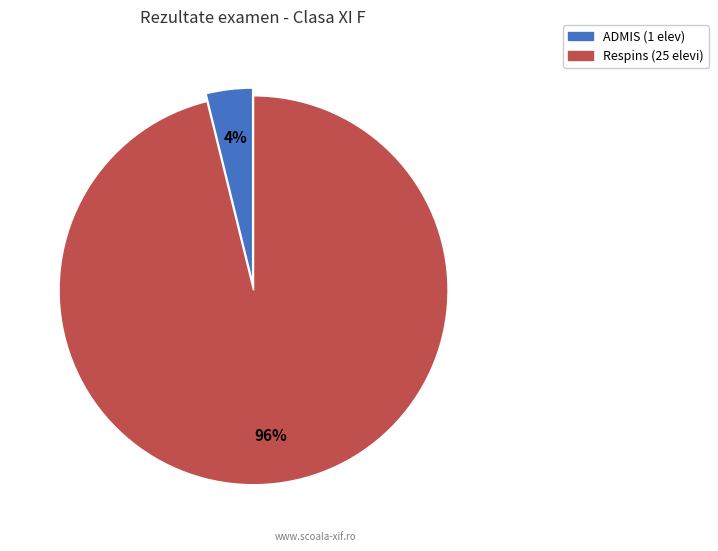

Combined, do Respins and ADMIS account for over 50%?

Yes